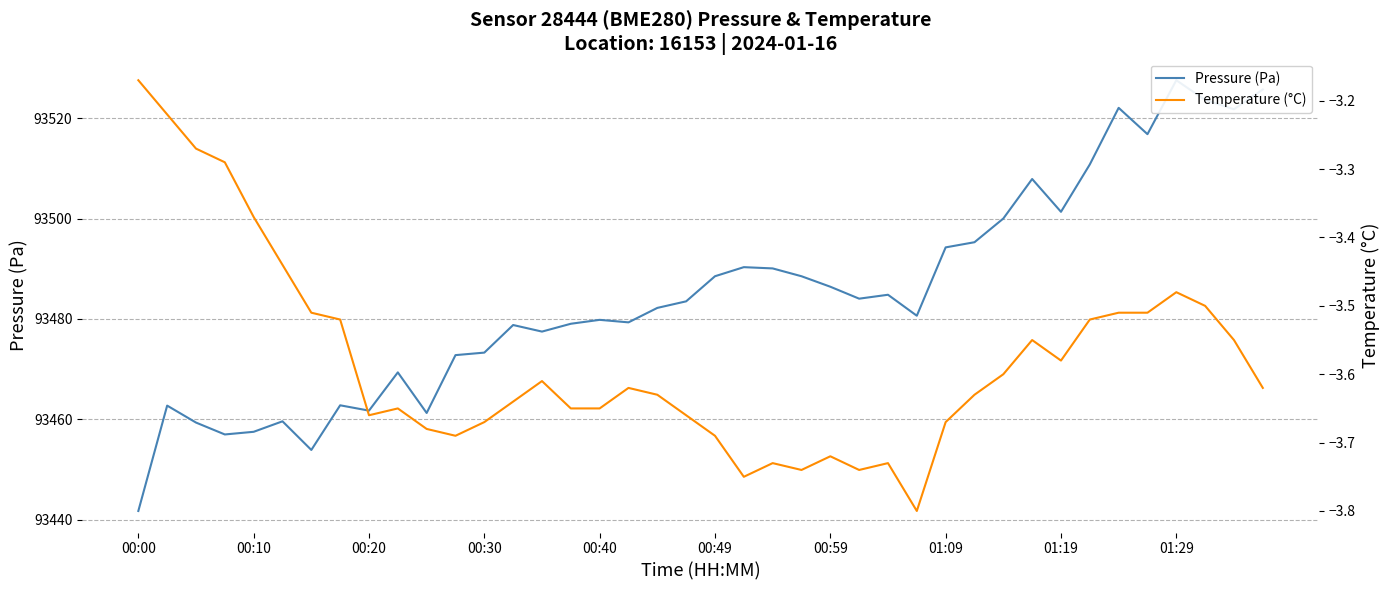

Is the value of Pressure (Pa) at 13 greater than the value of Temperature (°C) at 00:40?

Yes